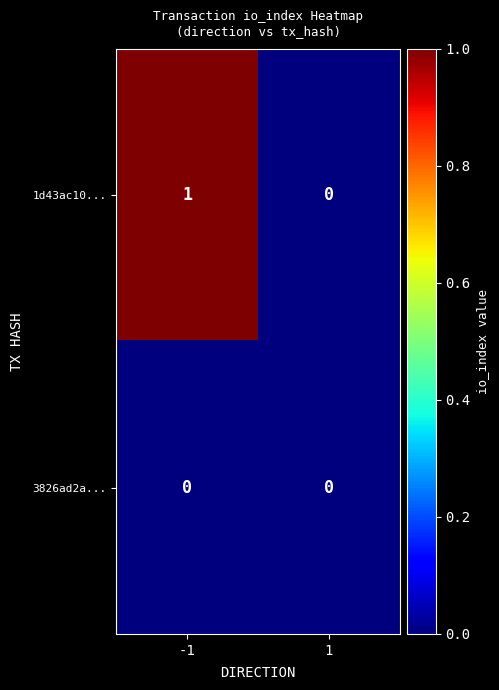

Between -1 and 1, which series saw the biggest shift?

1d43ac10...